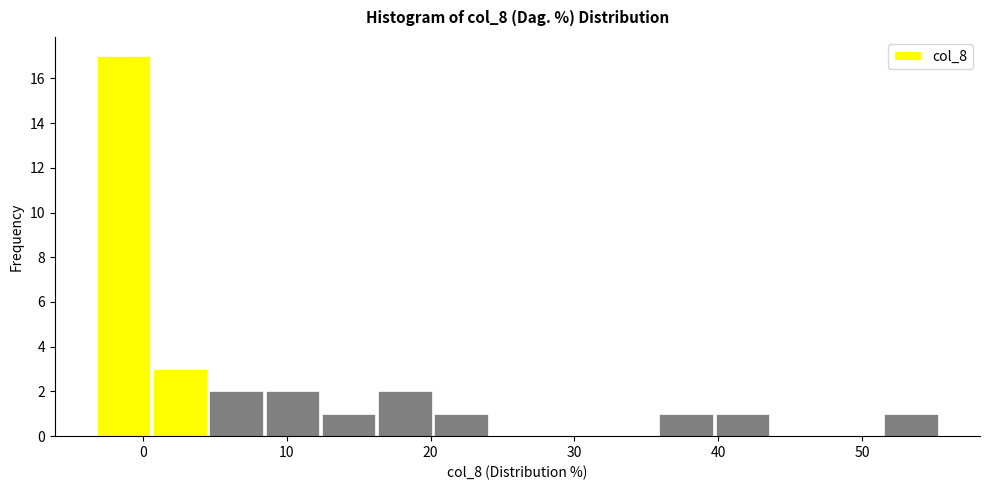

Read against the x-axis, roughly where is the centre of the tallest bar?

-1